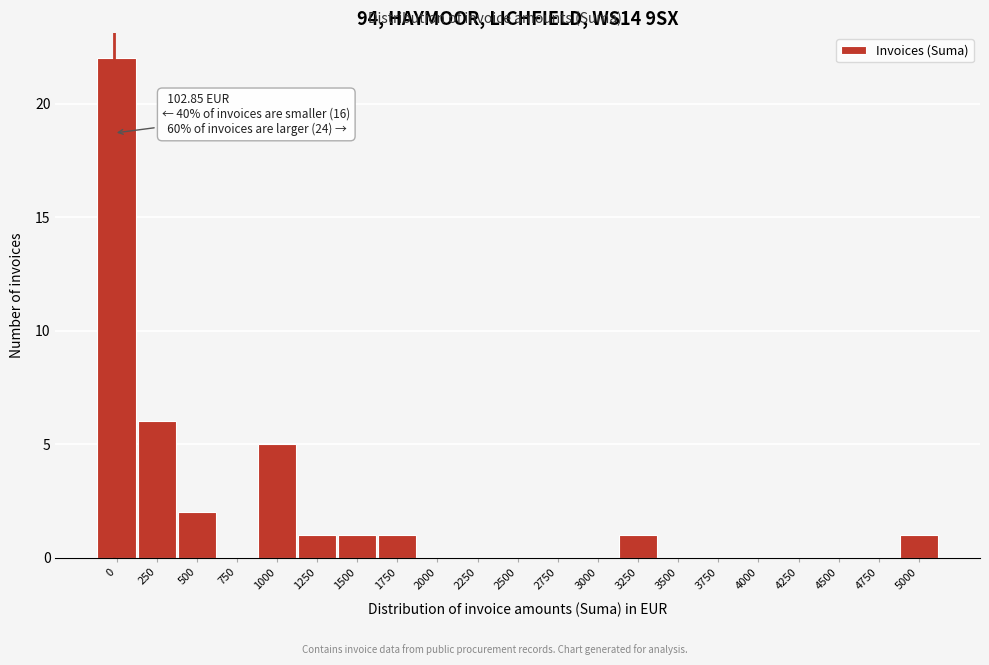

Reading right to left, extract all data points from this chart.

5000=1	4750=0	4500=0	4250=0	4000=0	3750=0	3500=0	3250=1	3000=0	2750=0	2500=0	2250=0	2000=0	1750=1	1500=1	1250=1	1000=5	750=0	500=2	250=6	0=22